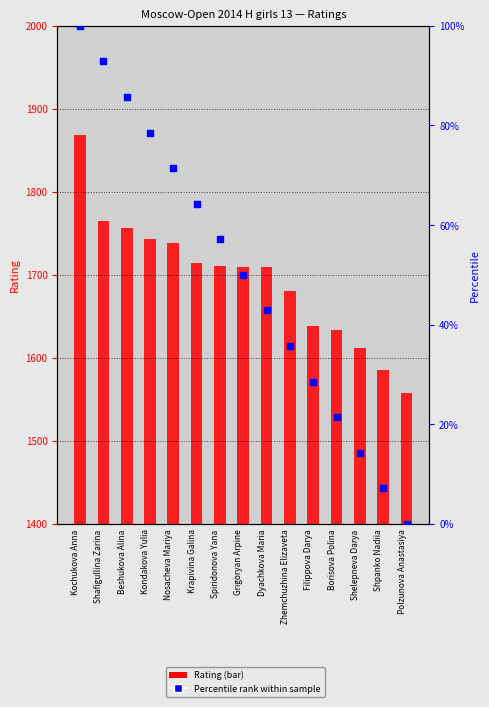

Which series has the largest total across all categories?

Rating